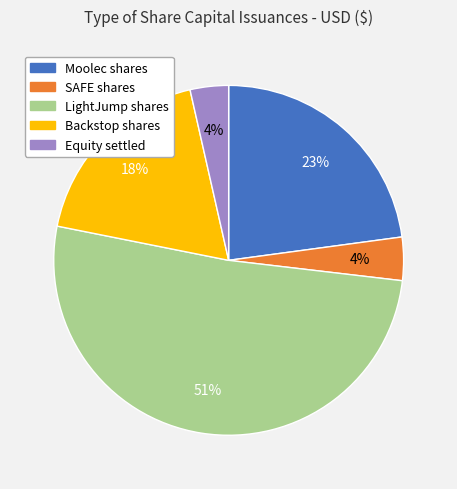

How many slices are in this pie chart?

5